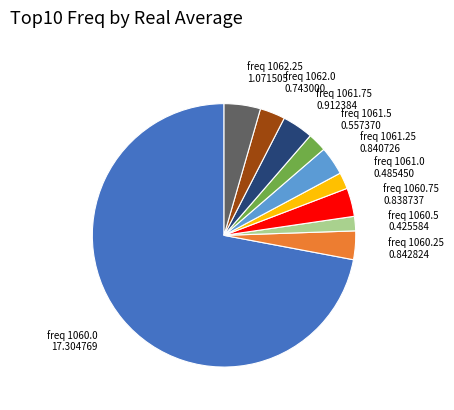

Does any single category account for the majority?

Yes